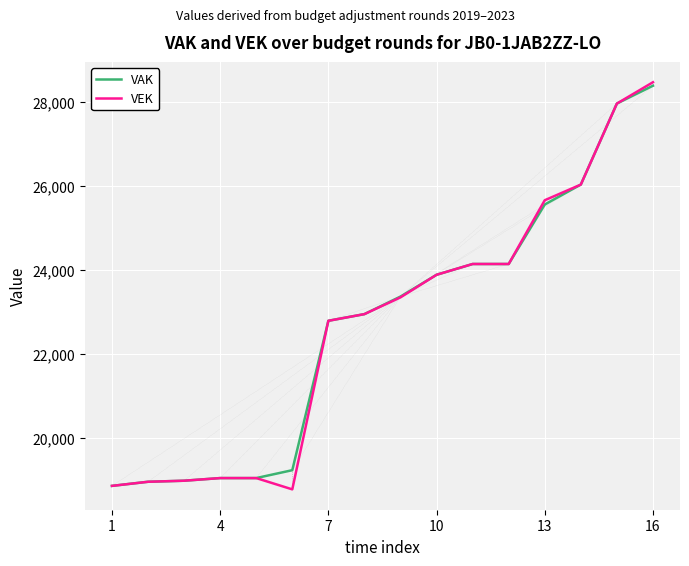

What is the average value of the VAK series?

22700